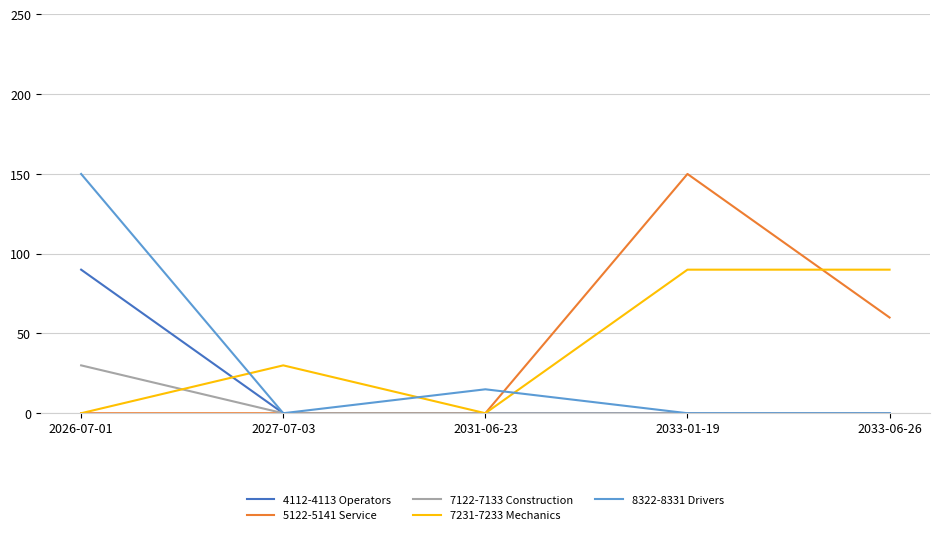

How many categories are shown in the chart?

5